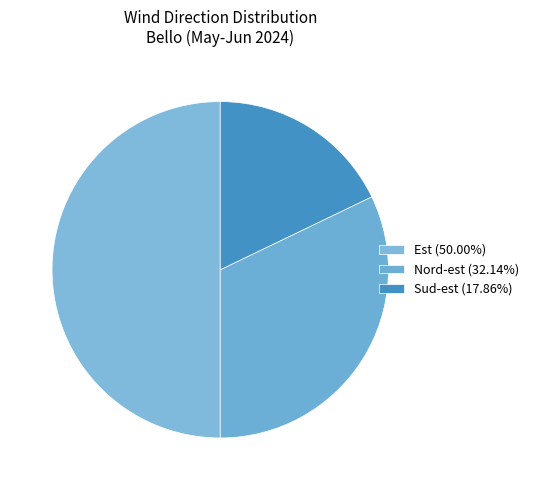

Count the number of slices in the pie.

3